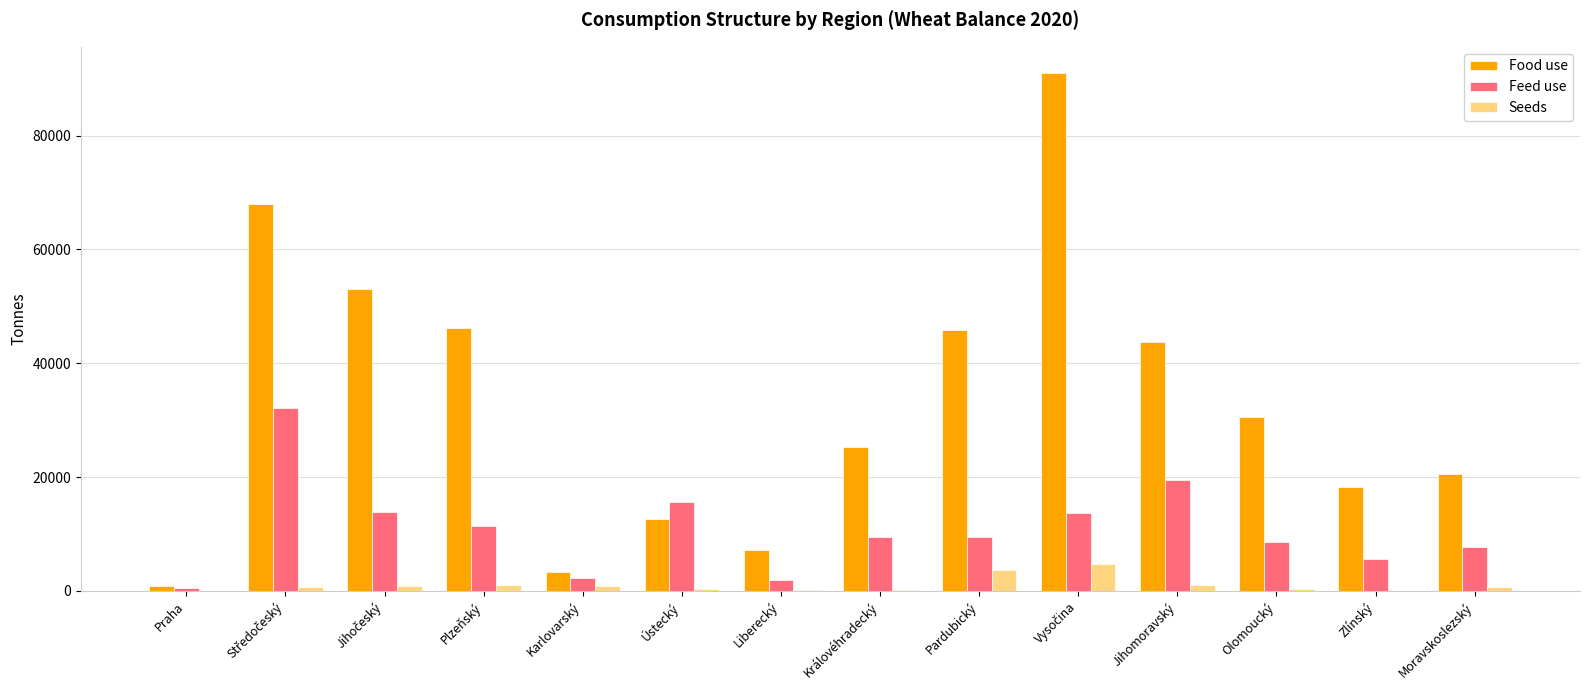

Which series changed the most between Praha and Ústecký?

Feed use